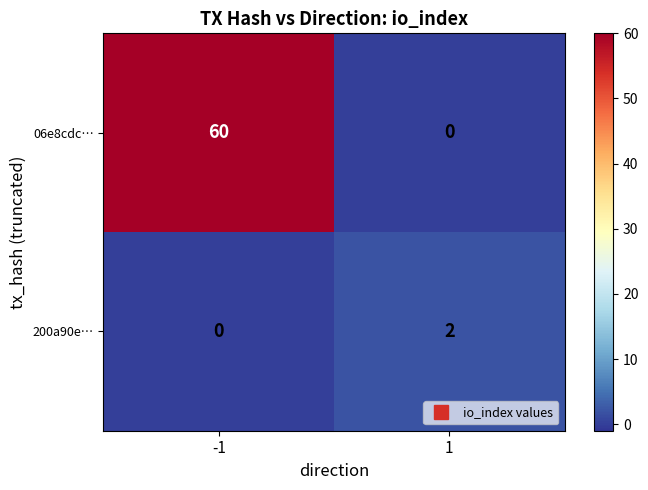

Which series has the largest total across all categories?

06e8cdc…